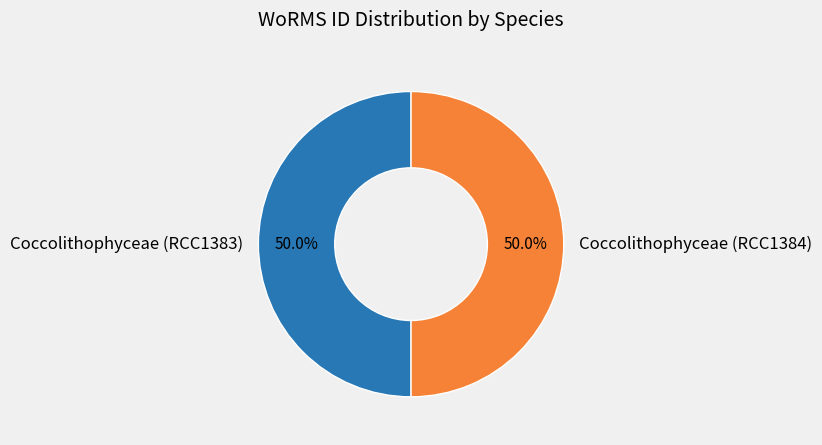

What is the ratio of the value at Coccolithophyceae (RCC1384) to the value at Coccolithophyceae (RCC1383)?

1.0